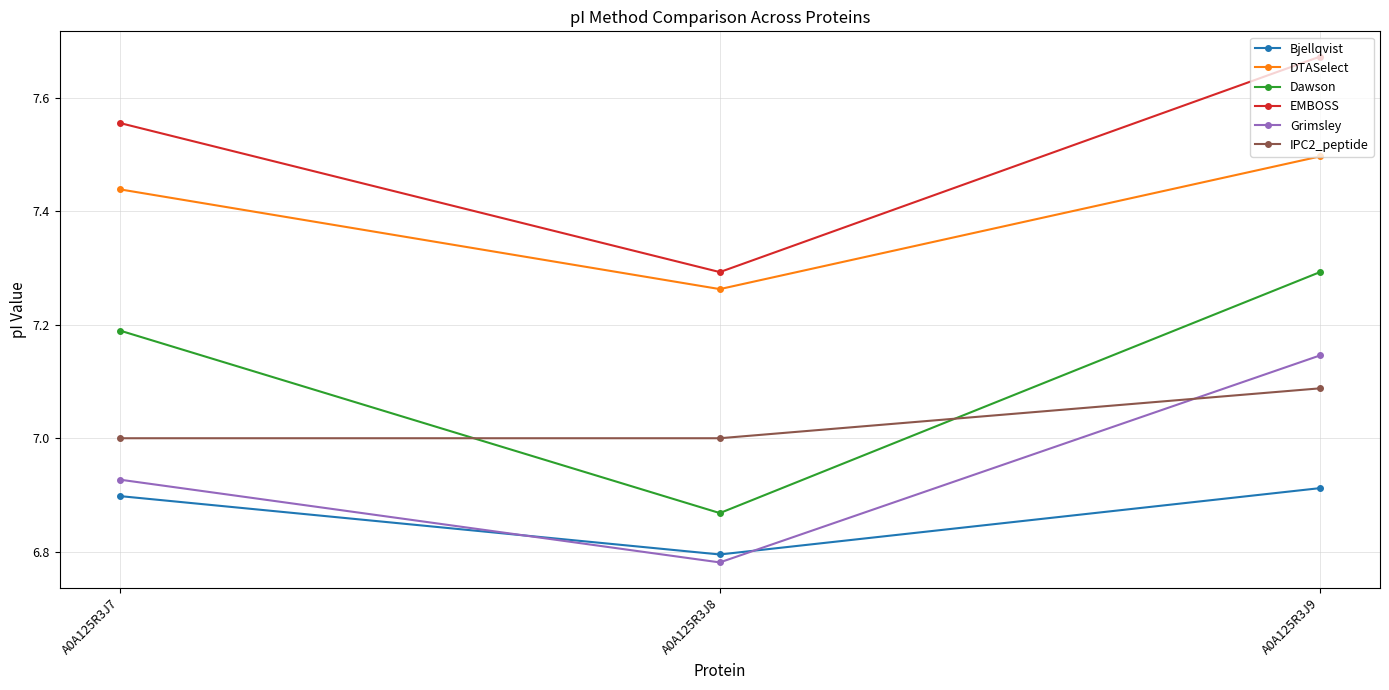

What is the maximum value for DTASelect?

7.5